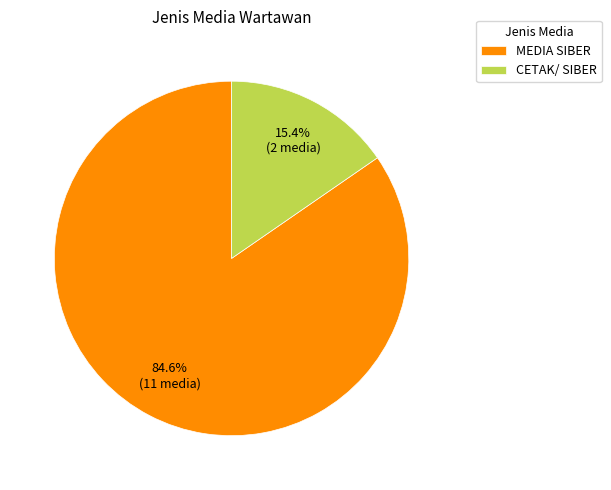

How many segments does this pie chart have?

2